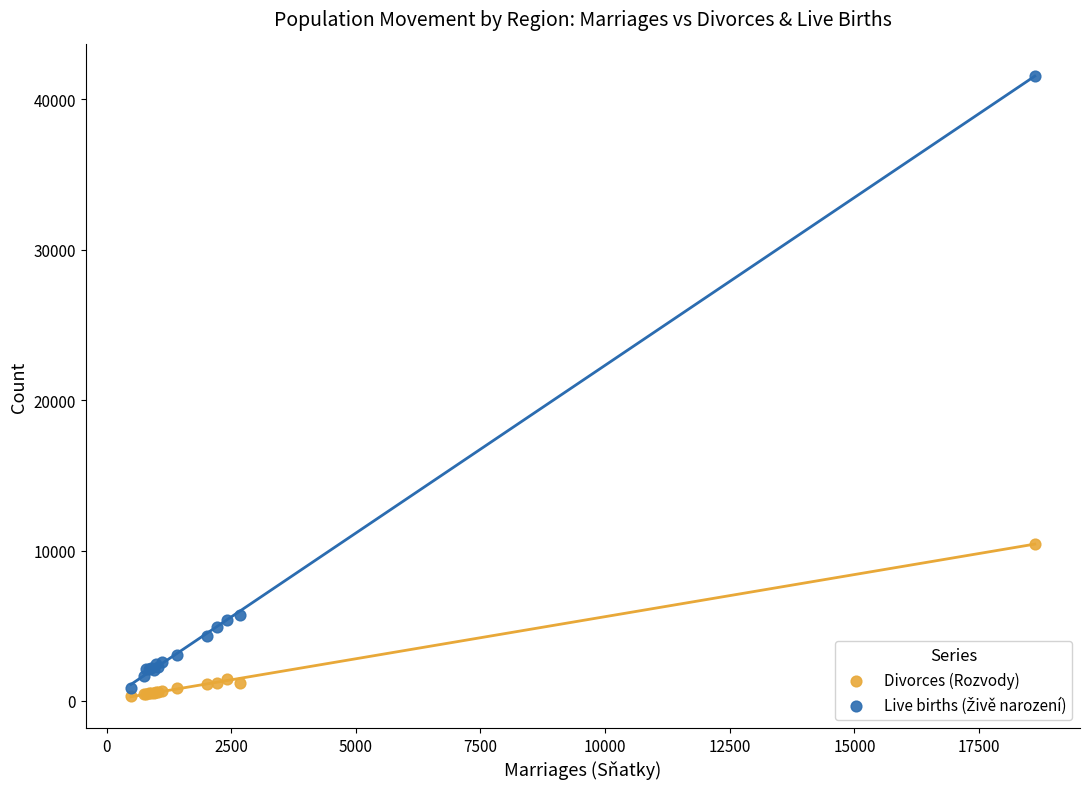

What is the X range (max minus min) for the scatter plot?

18128